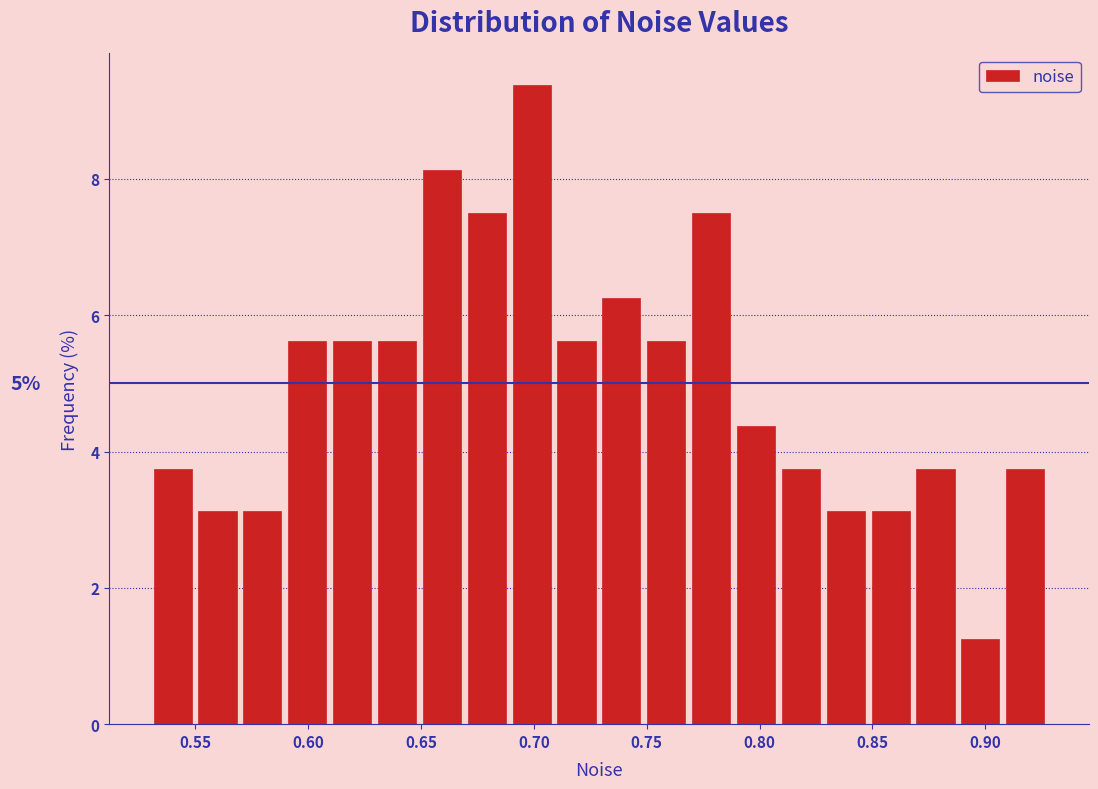

Around what value on the x-axis is the tallest bar? Give the approximate position of its centre, as read against the axis.

0.700